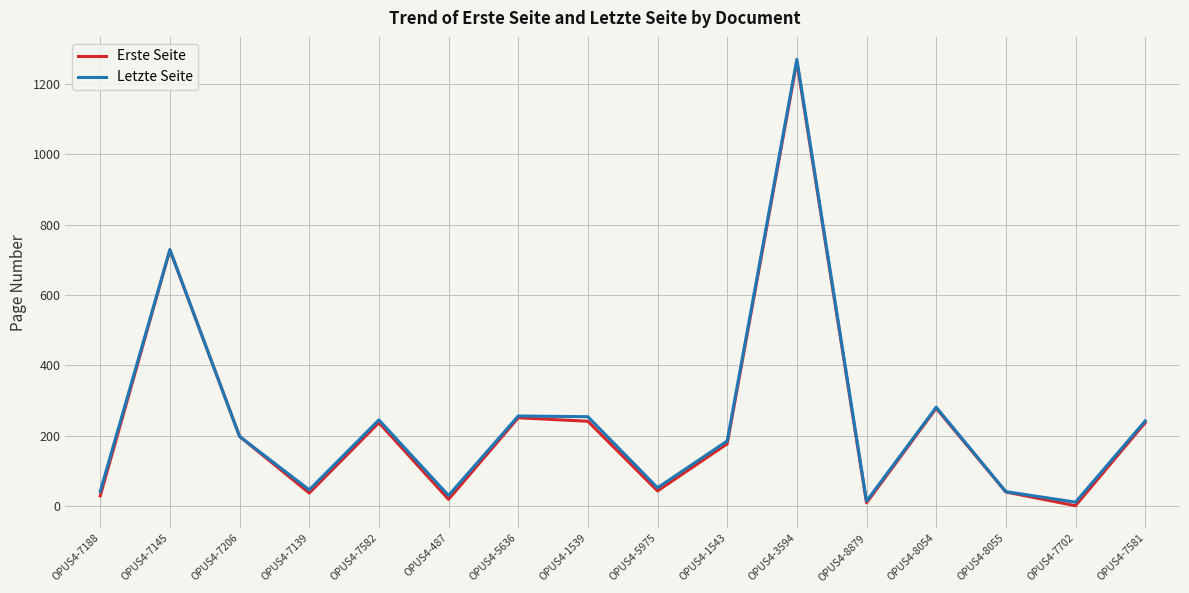

What is the greatest value displayed?

1270